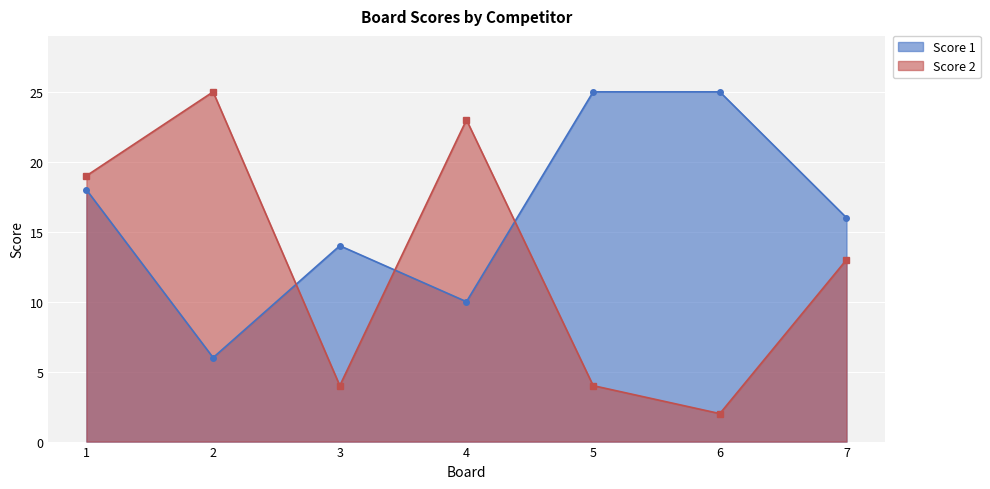

Where is the first local minimum for Score 2?

3